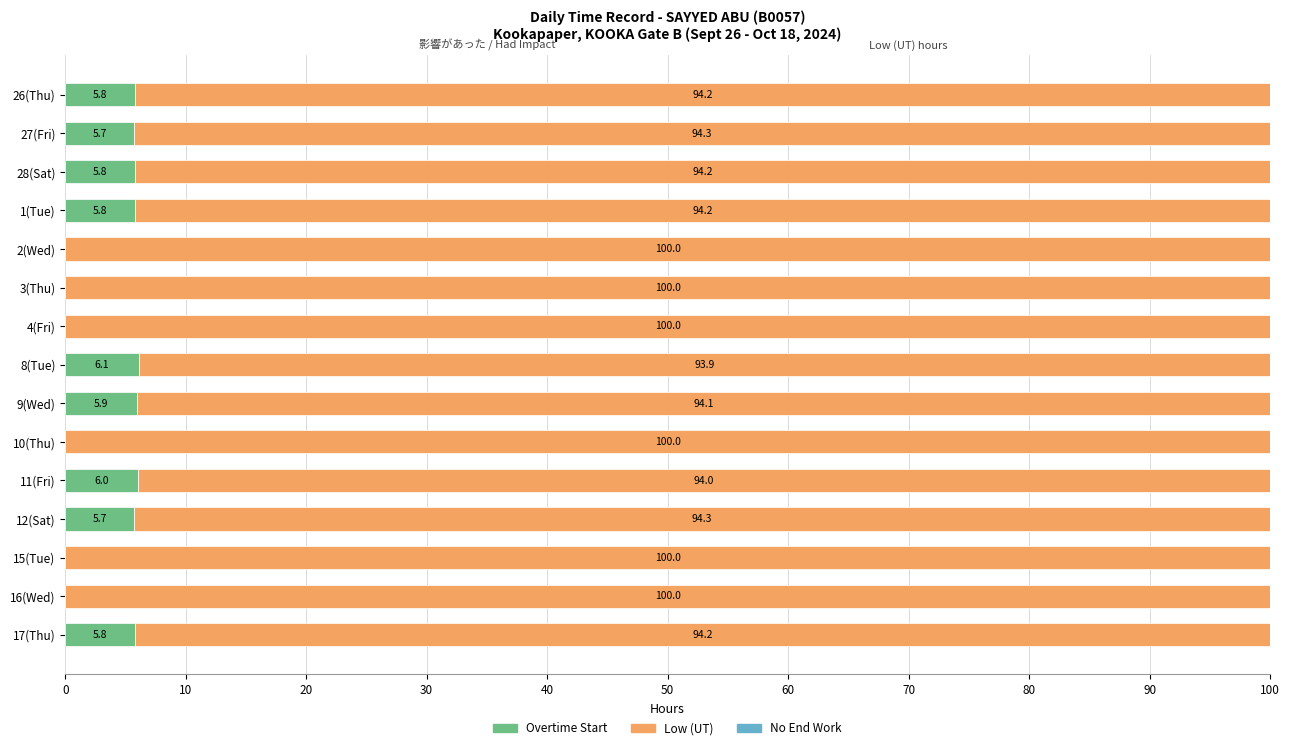

What is the highest value of the Overtime Start series?

6.1